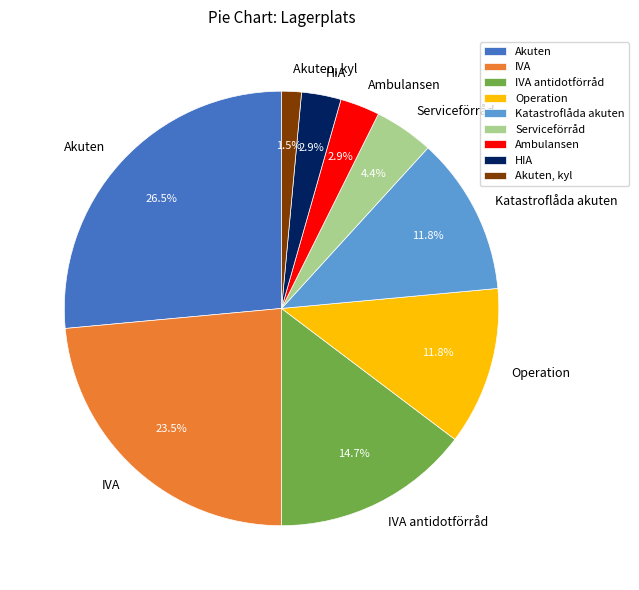

Which has a higher value, IVA or Akuten?

Akuten